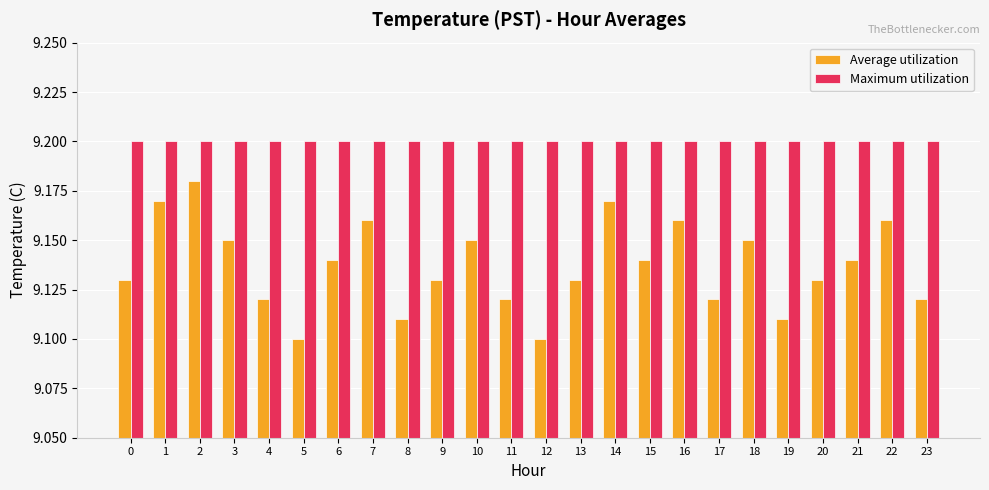

Which series has the largest range (max minus min)?

Average utilization